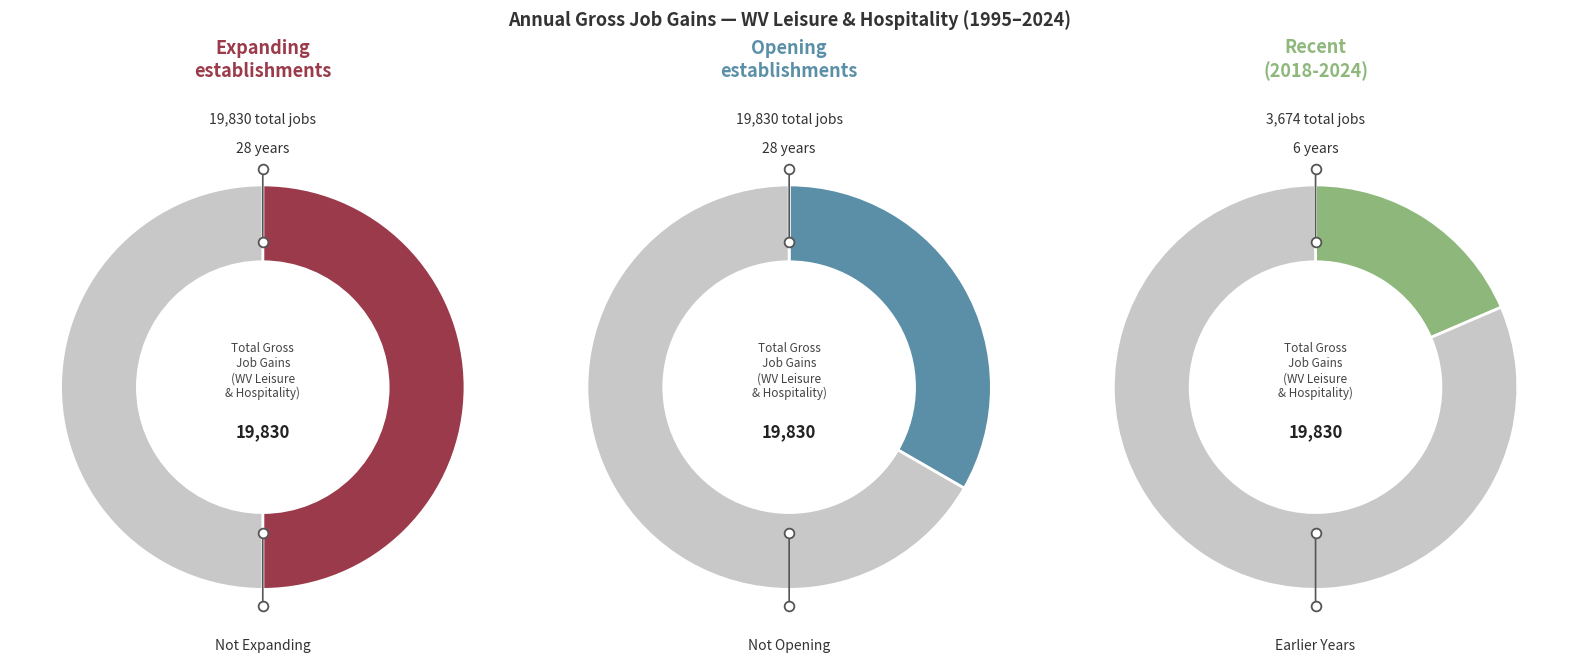

True or false: 2020 accounts for 10% of the total.

False